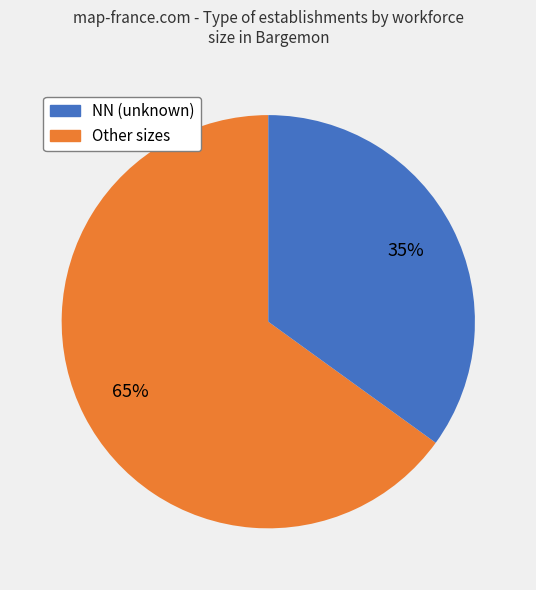

To the nearest percent, what is the average slice percentage?

50%